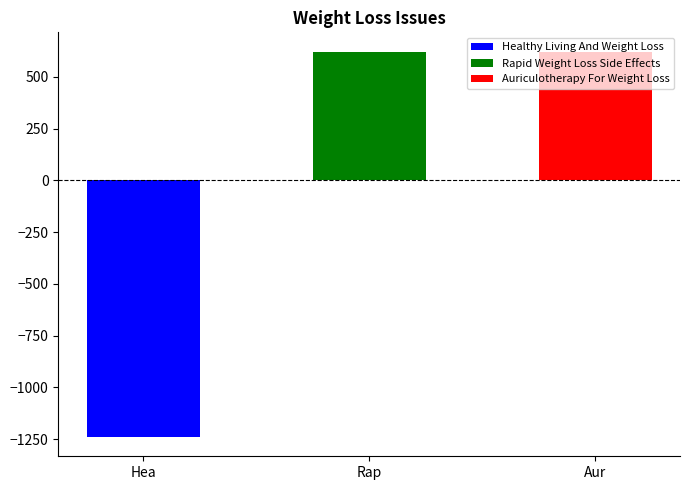

The chart shows a value of 618 at Aur. True or false?

True